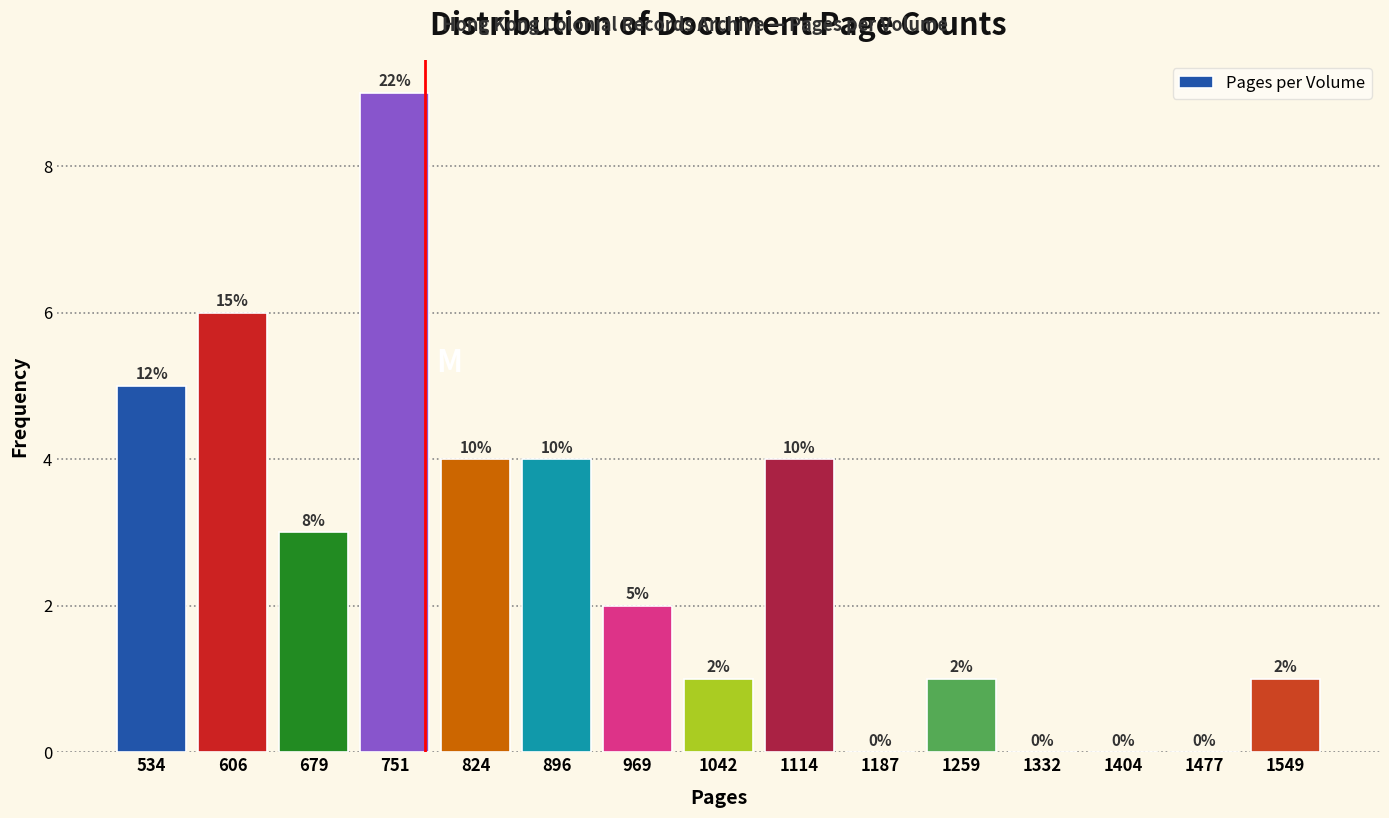

Over which range of the x-axis is the bar tallest?

720 to 790